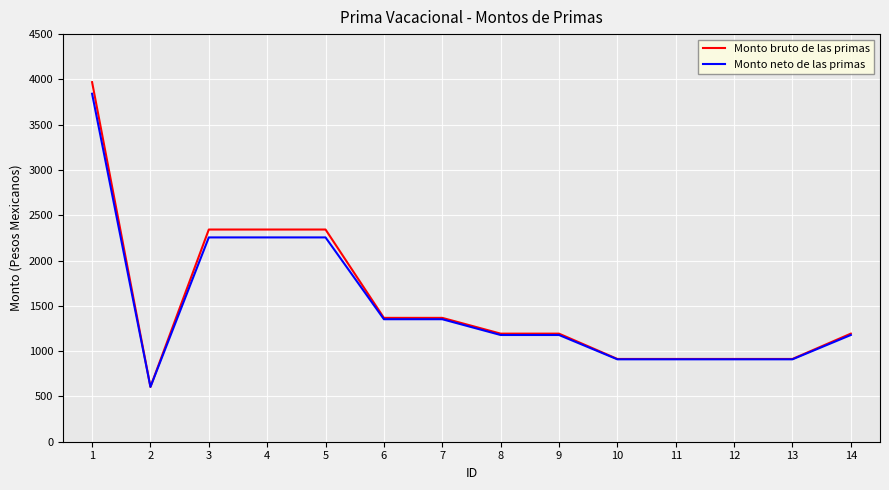

Where is the first local minimum for Monto neto de las primas?

2